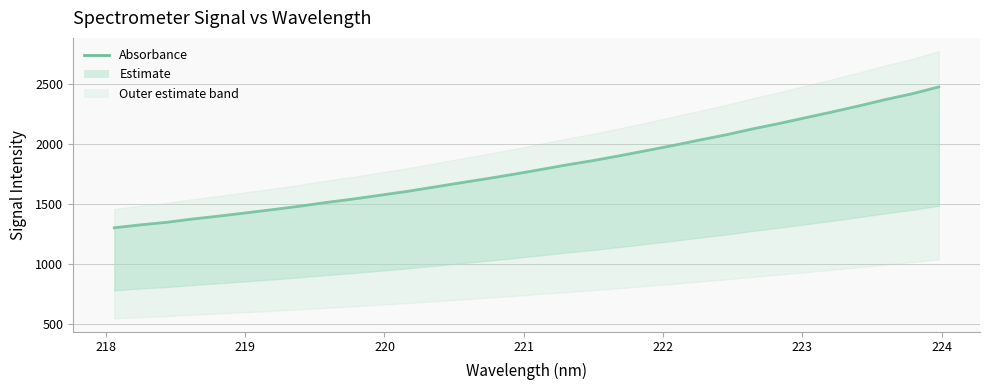

Reading left to right, transcribe all the data shown in this chart.

1303.0	1327.7	1349.4	1377.7	1402.1	1428.7	1455.8	1484.0	1515.1	1543.4	1575.1	1606.5	1642.2	1677.5	1712.5	1749.0	1787.7	1827.4	1863.6	1904.2	1946.6	1989.6	2034.8	2078.7	2127.9	2173.2	2221.5	2269.7	2319.8	2372.9	2420.8	2477.9